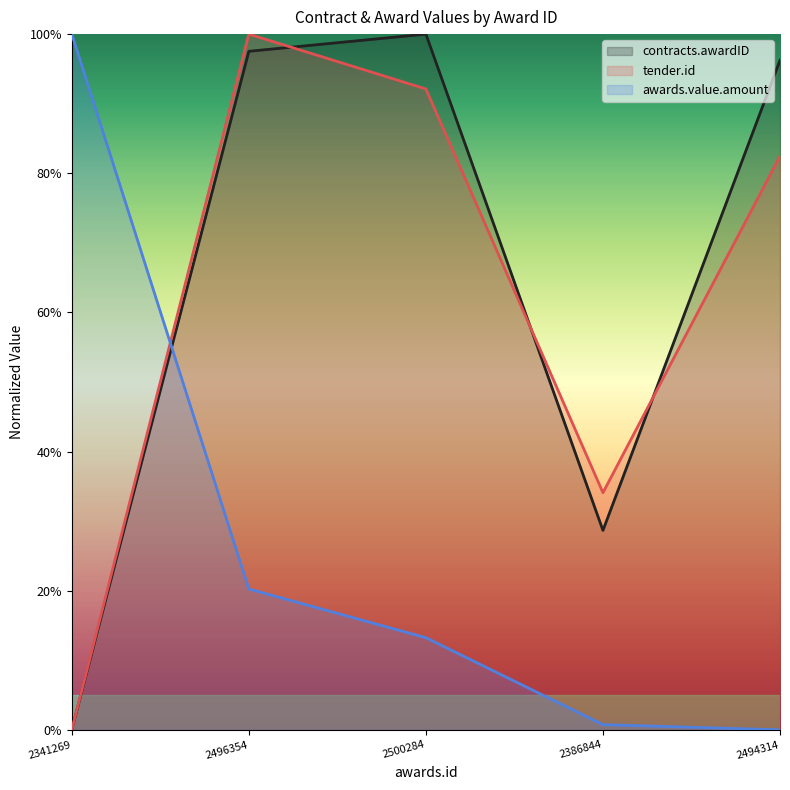

The value of tender.id at 2386844 is 0.3. True or false?

True